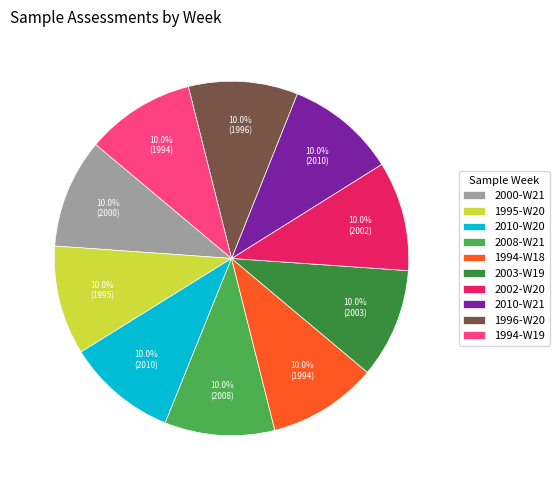

To the nearest percent, what portion does 1994-W18 represent?

10%